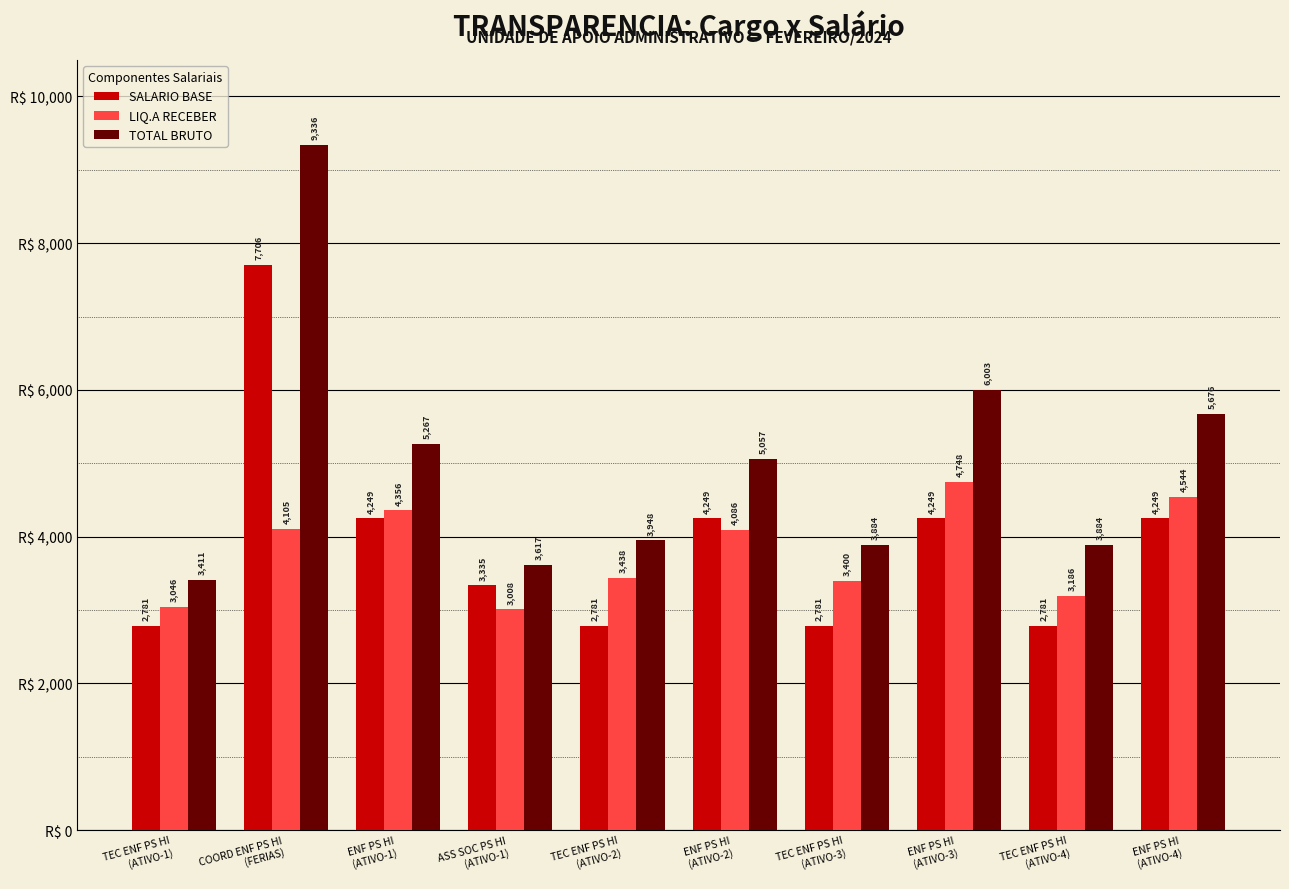

What is the label of the 7th bar from the right?

ASS SOC PS HI
(ATIVO-1)